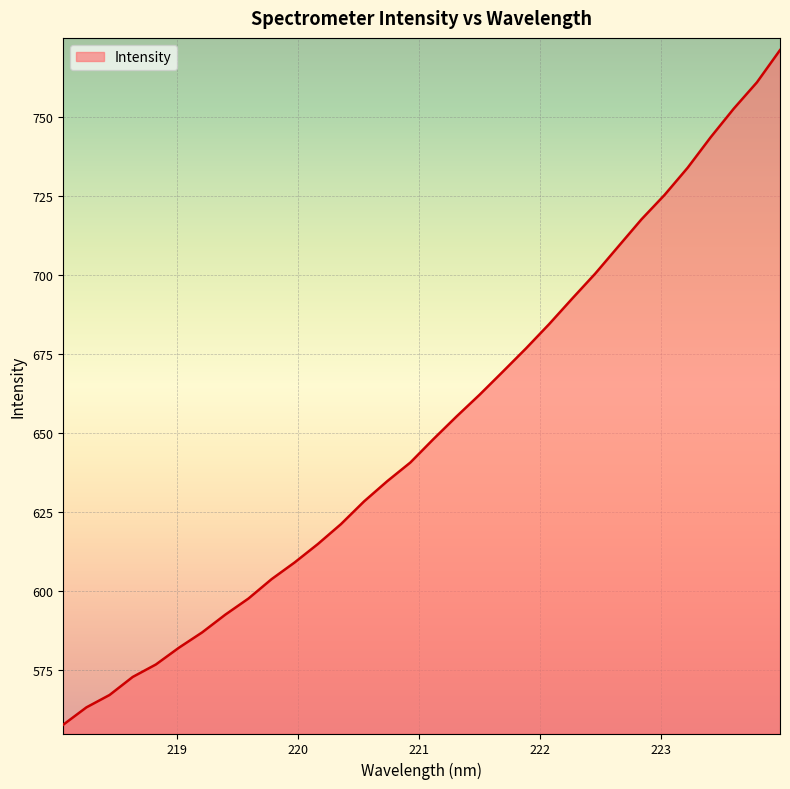

Does the chart have visible grid lines?

Yes